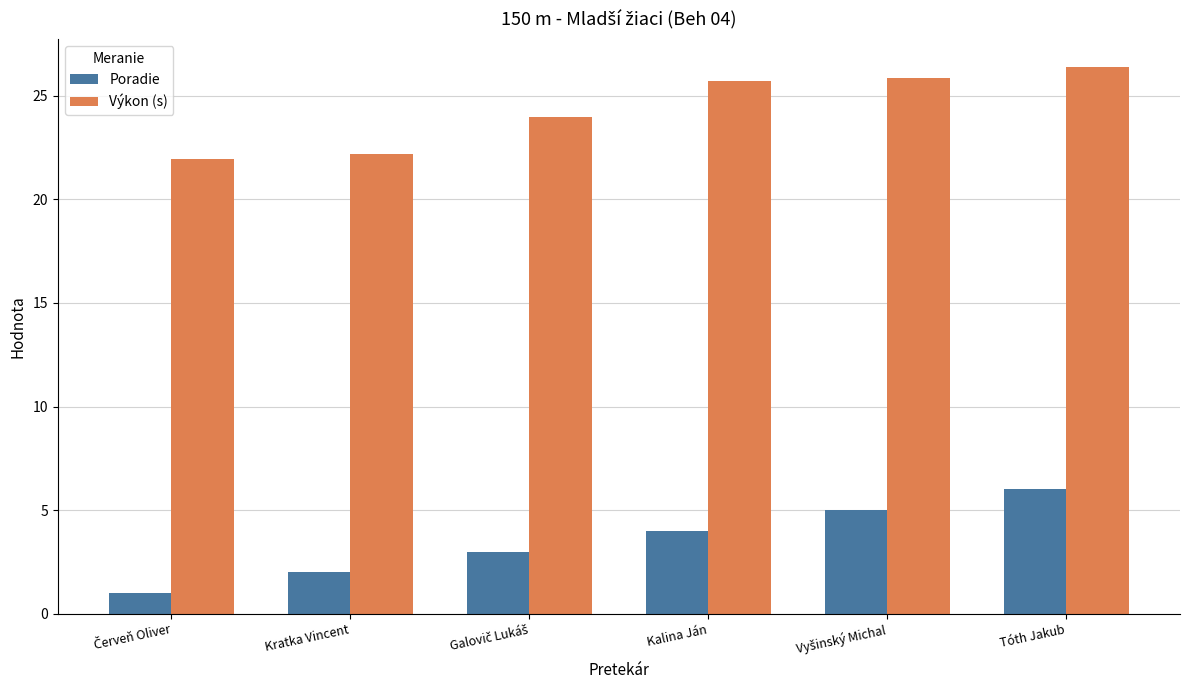

List the series in order of their overall mean, highest first.

Výkon (s), Poradie